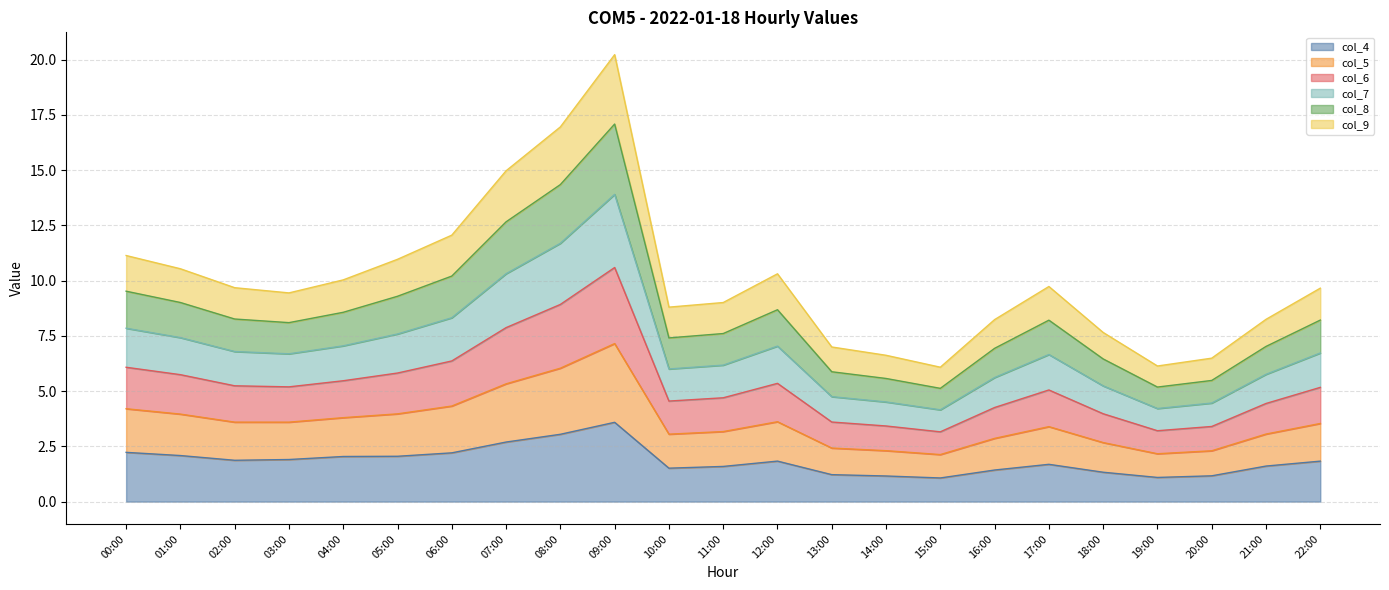

The col_4 series shows 3.3 at 03:00. True or false?

False